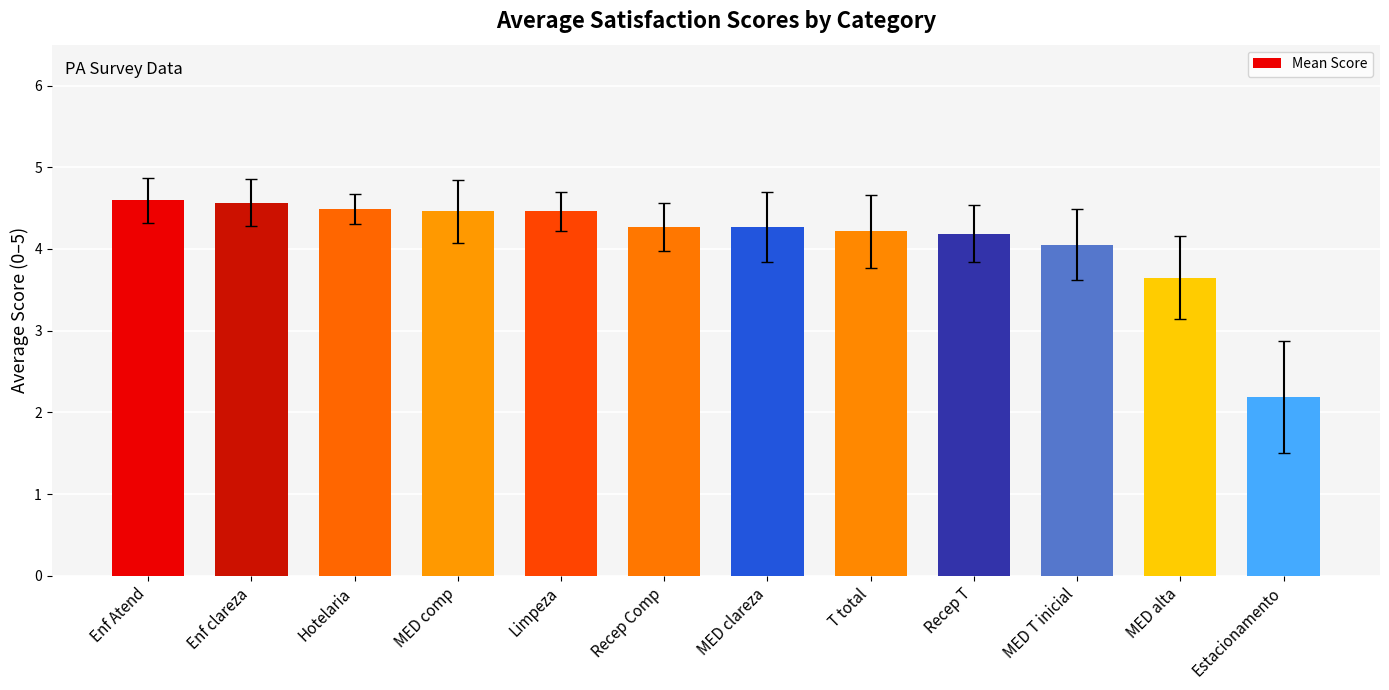

Reading left to right, transcribe all the data shown in this chart.

4.6	4.6	4.5	4.5	4.5	4.3	4.3	4.2	4.2	4.1	3.6	2.2